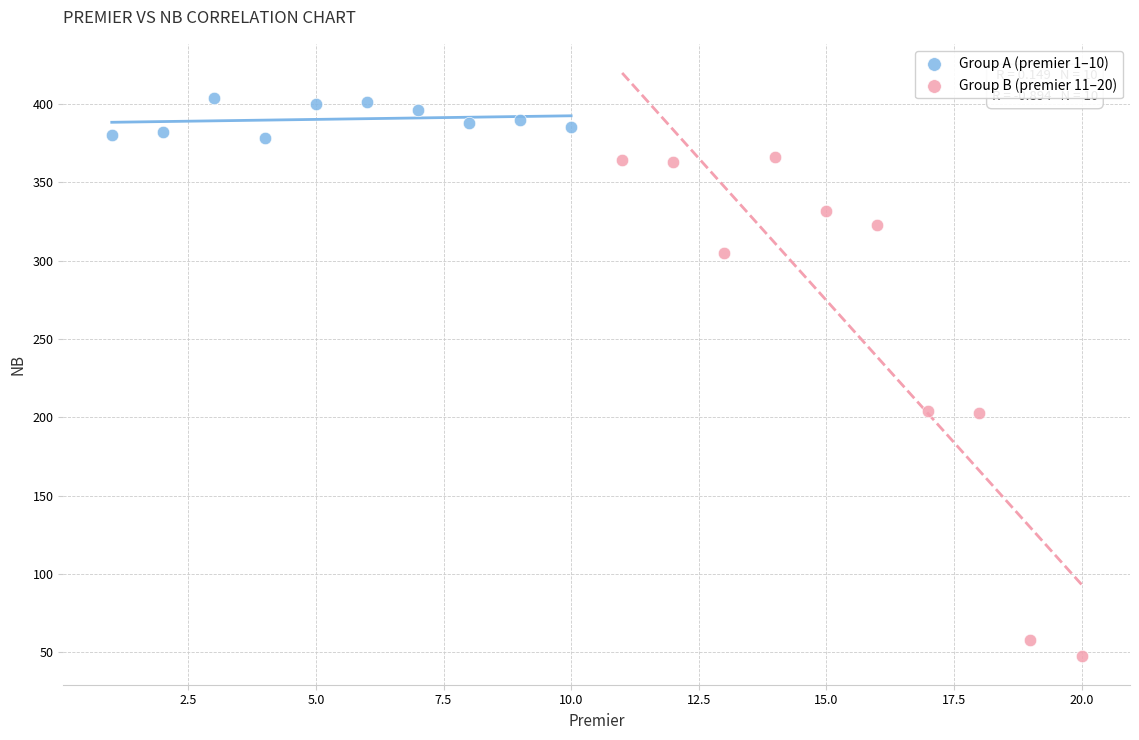

Which series has the largest Y range (max minus min)?

Group B (premier 11–20)